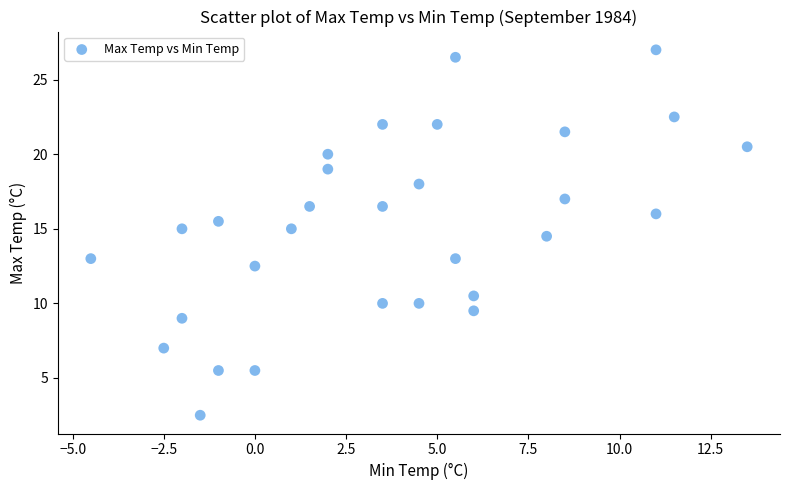

What Y value in the scatter plot is closest to 14?

14.5